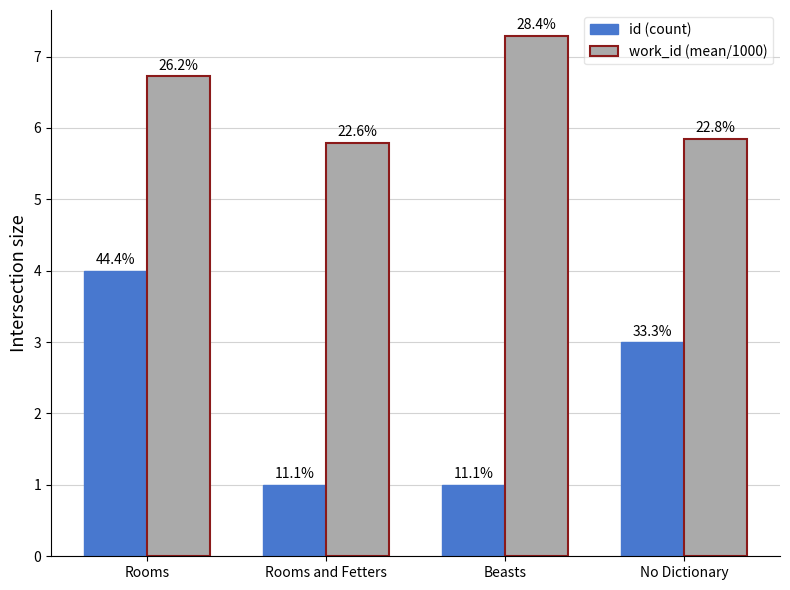

What are all the series names shown in the legend?

id (count), work_id (mean/1000)